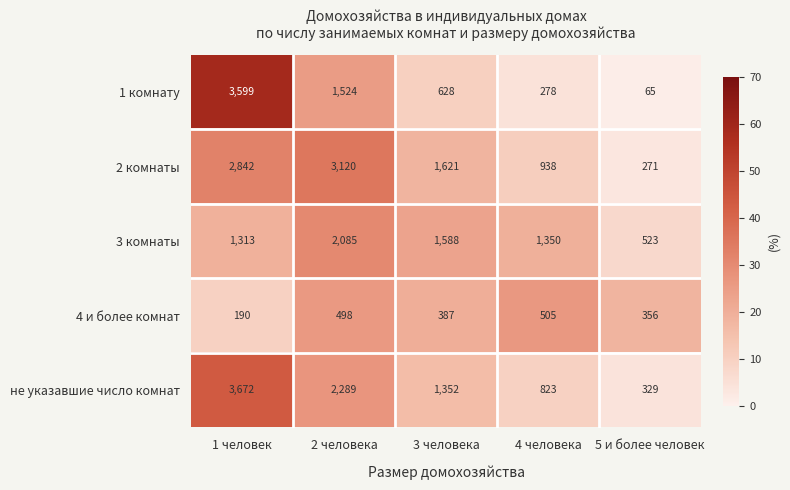

Where does the 4 и более комнат series first go above 387?

2 человека